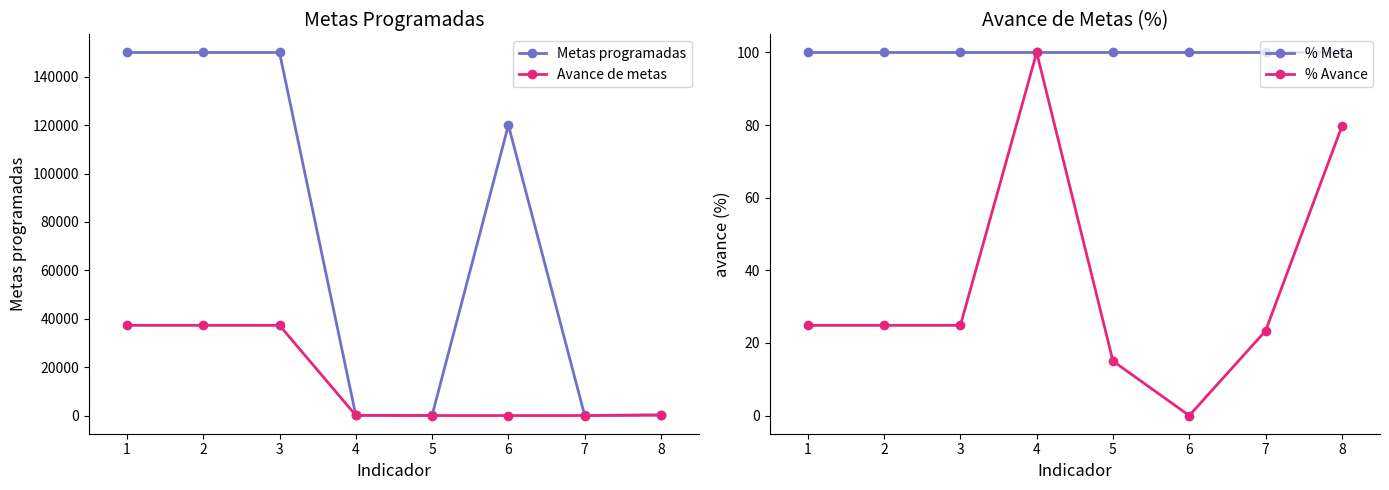

Is the value of Avance de metas at 3 greater than the value of Metas programadas at 1?

No